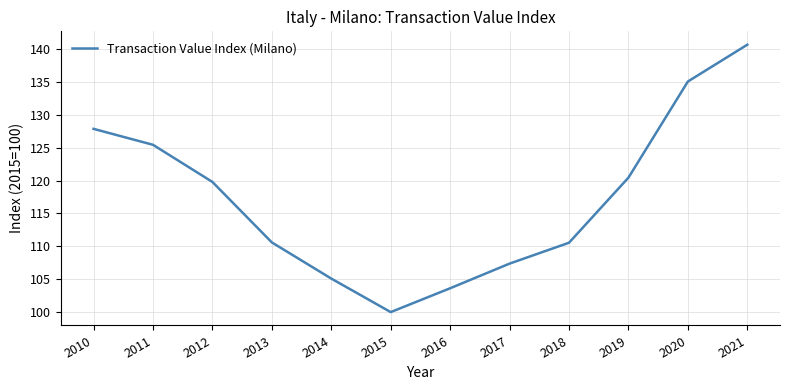

What is the difference between the maximum and minimum values?

40.7